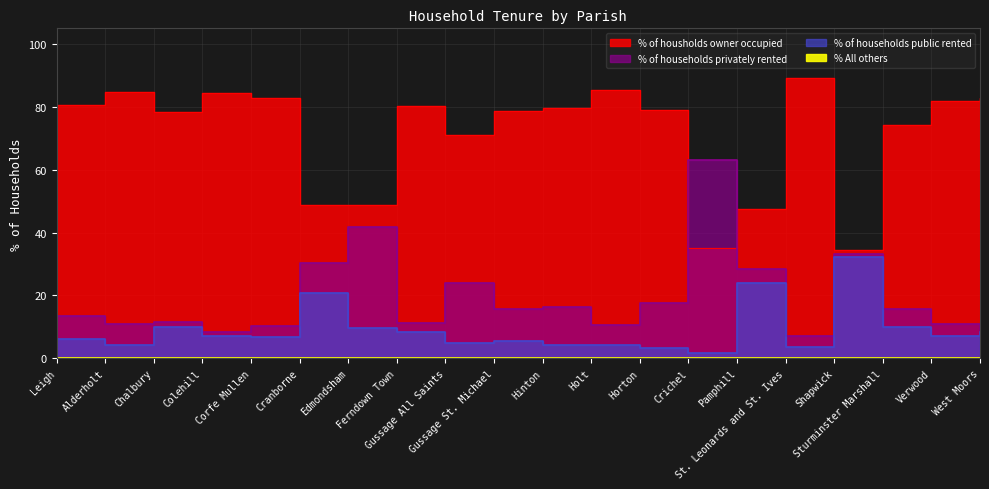

Where is the first local maximum for % of households privately rented?

Chalbury